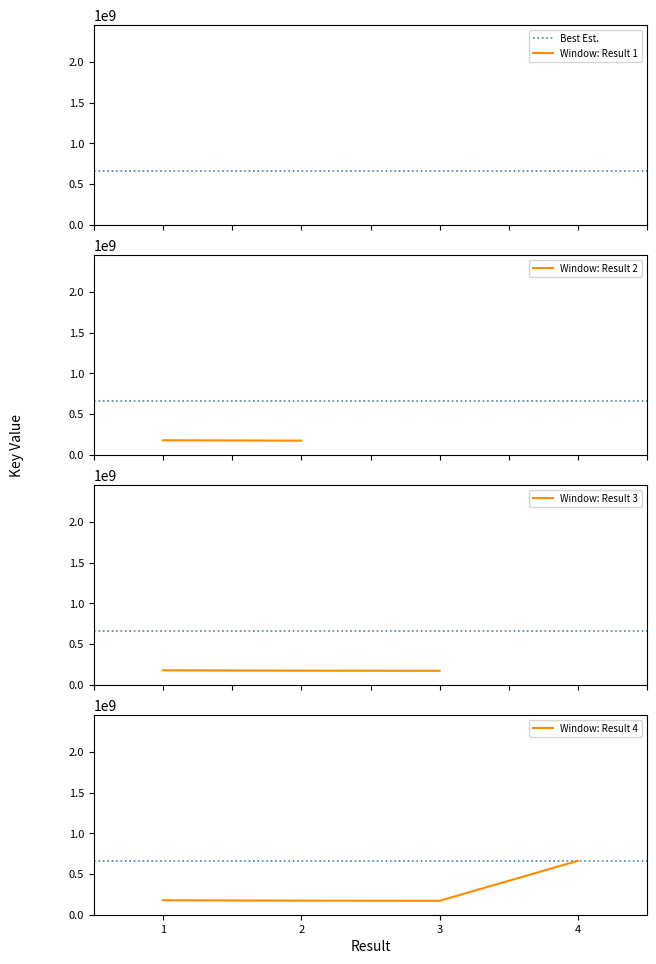

Reading left to right, extract all data points from this chart.

177716309.0	172827551.0	171198073.0	662834940.8